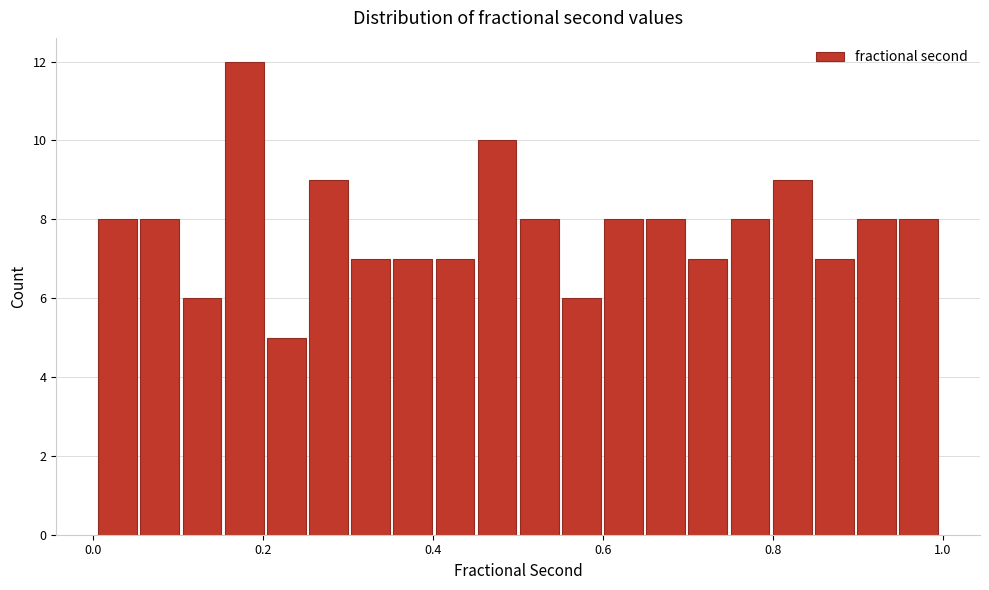

Read against the x-axis, roughly where is the centre of the tallest bar?

0.18